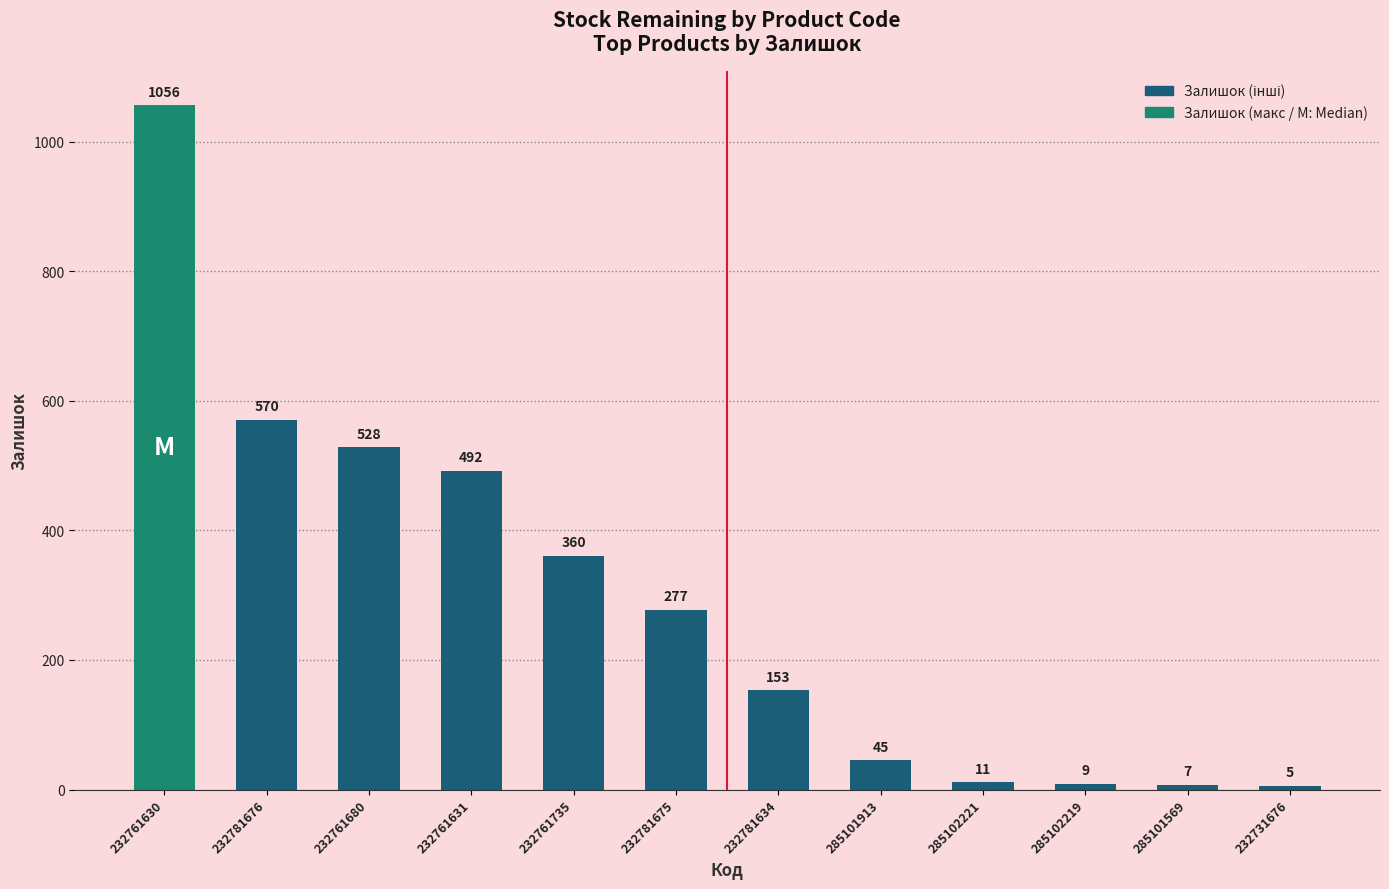

The value at 232731676 is 5. True or false?

True